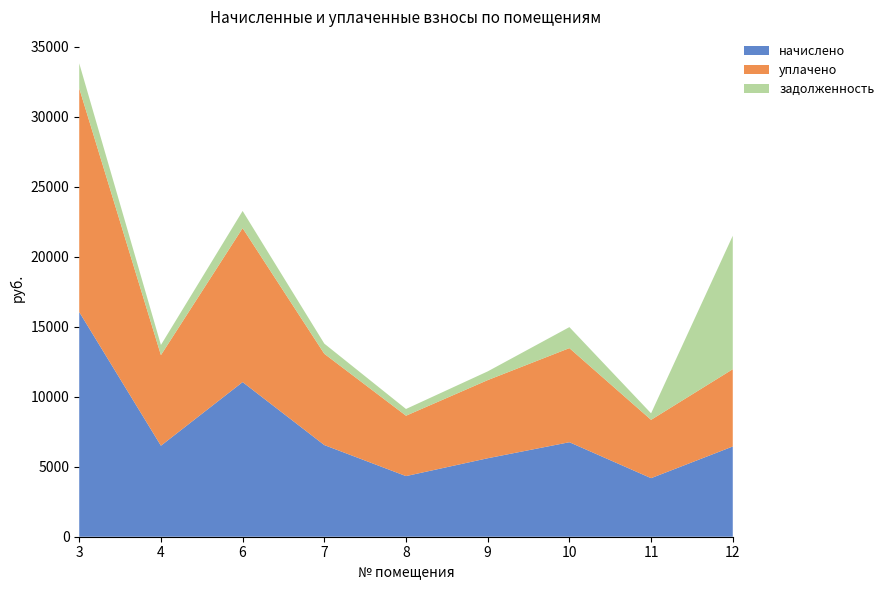

Reading left to right, what are all the values shown in this chart?

начислено: 16048.7	6500.7	11043.9	6546.9	4330.7	5605.0	6750.1	4183.0	6445.4
уплачено: 15980.9	6473.2	10997.2	6519.2	4312.4	5581.4	6721.6	4165.4	5520.3
задолженность: 1783.2	722.3	1227.1	727.4	481.2	622.8	1500.0	464.8	9532.3